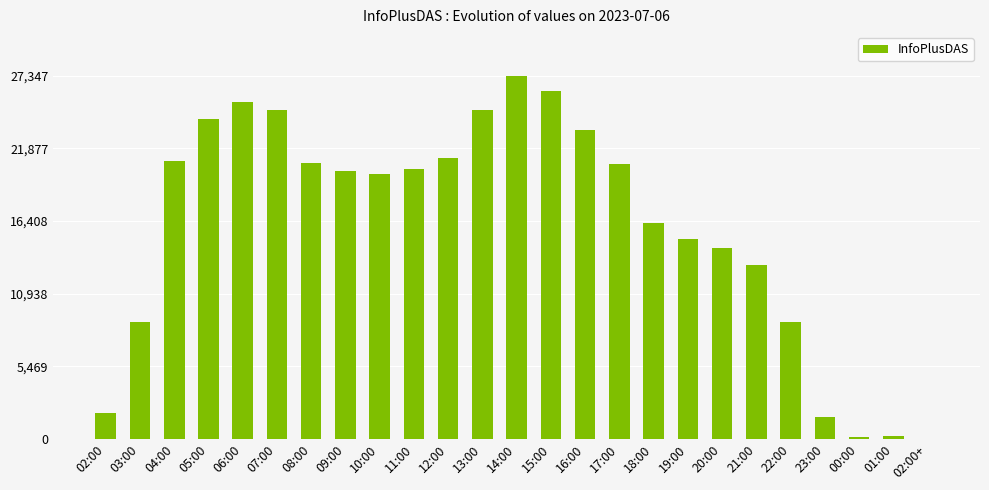

How many data points does each series have?

25